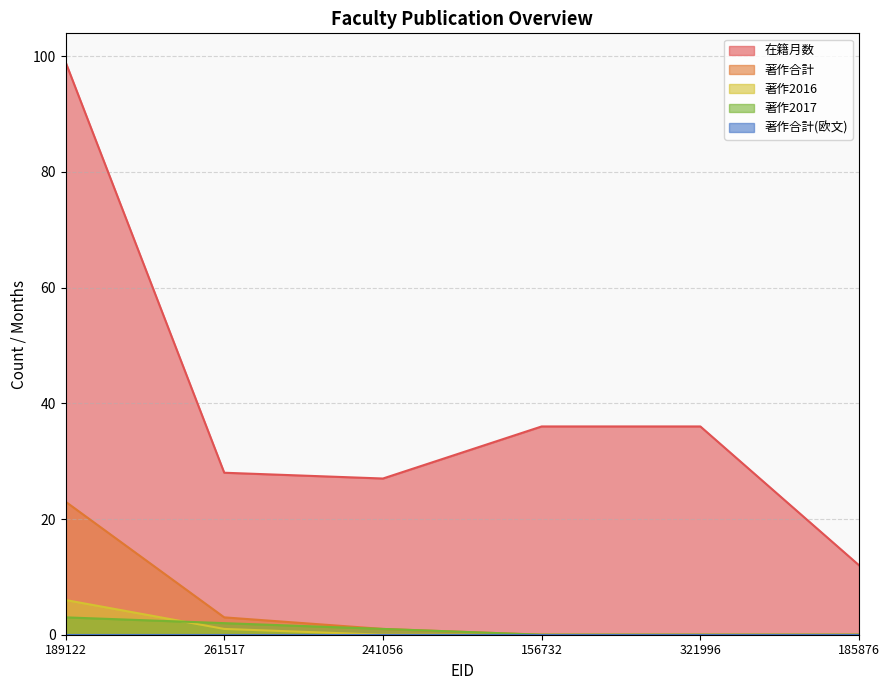

Which label corresponds to the smallest value in the chart?

156732